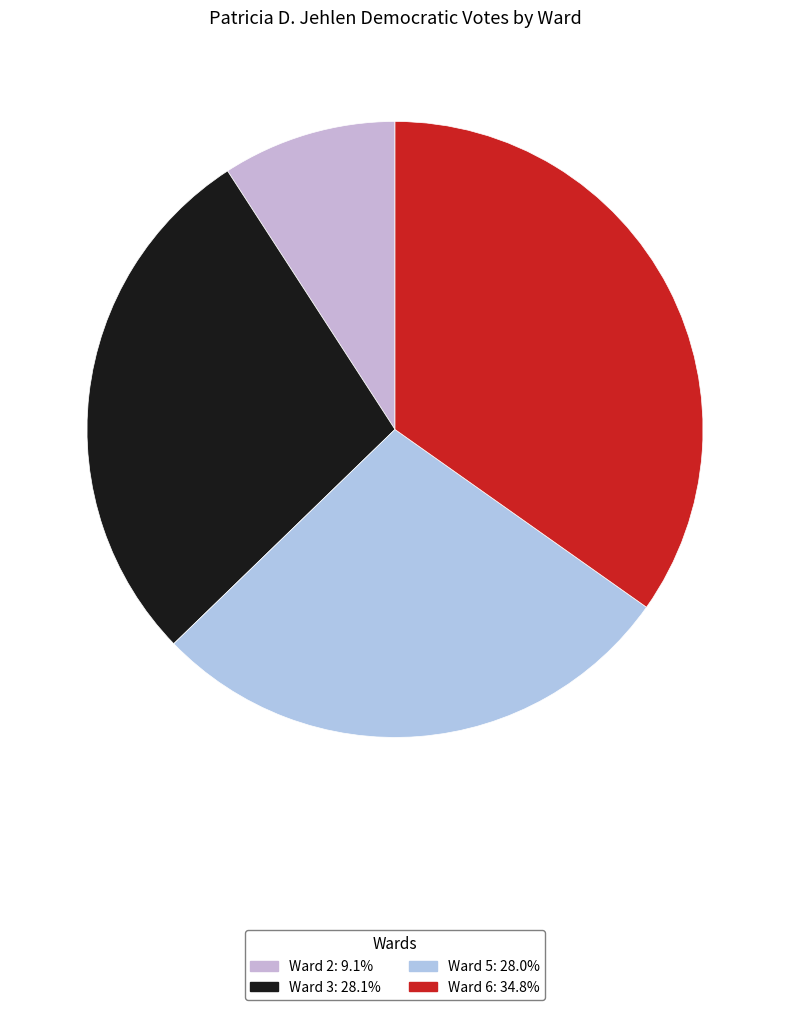

How many slices are in this pie chart?

4